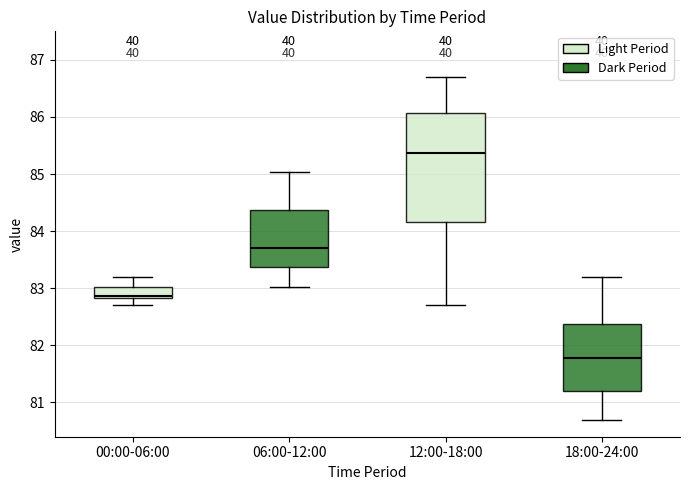

Which box is the tallest, from its lower edge to its upper edge?

12:00-18:00